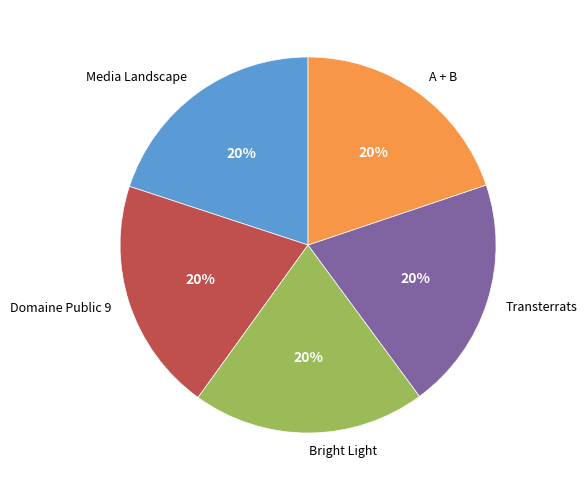

What is the ratio of the value at Domaine Public 9 to the value at Transterrats?

1.0